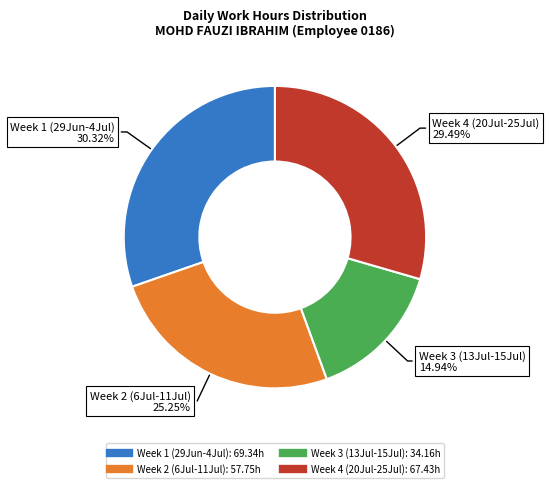

Does any single category account for the majority?

No